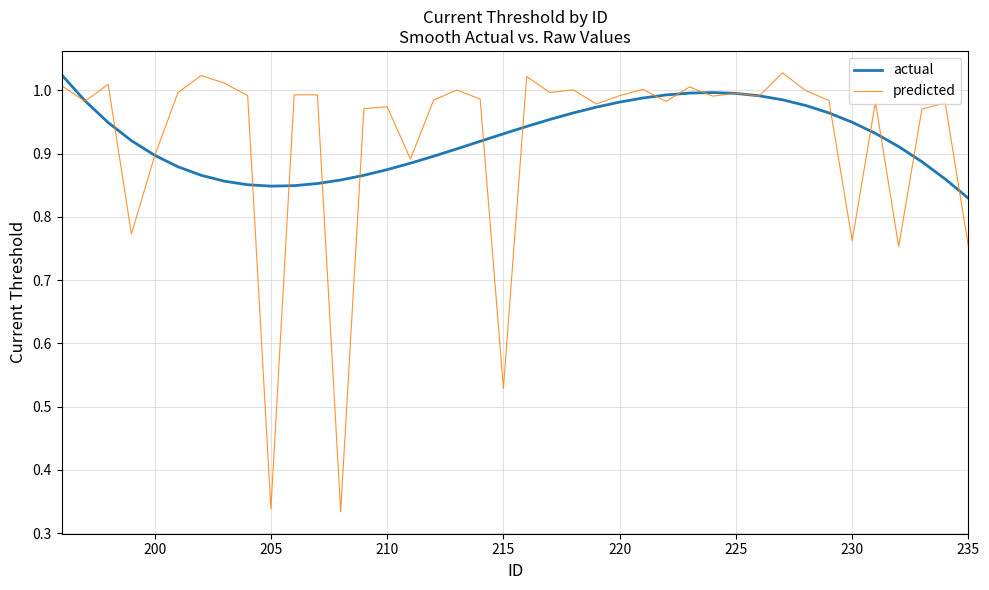

Which series has the widest spread of values?

predicted